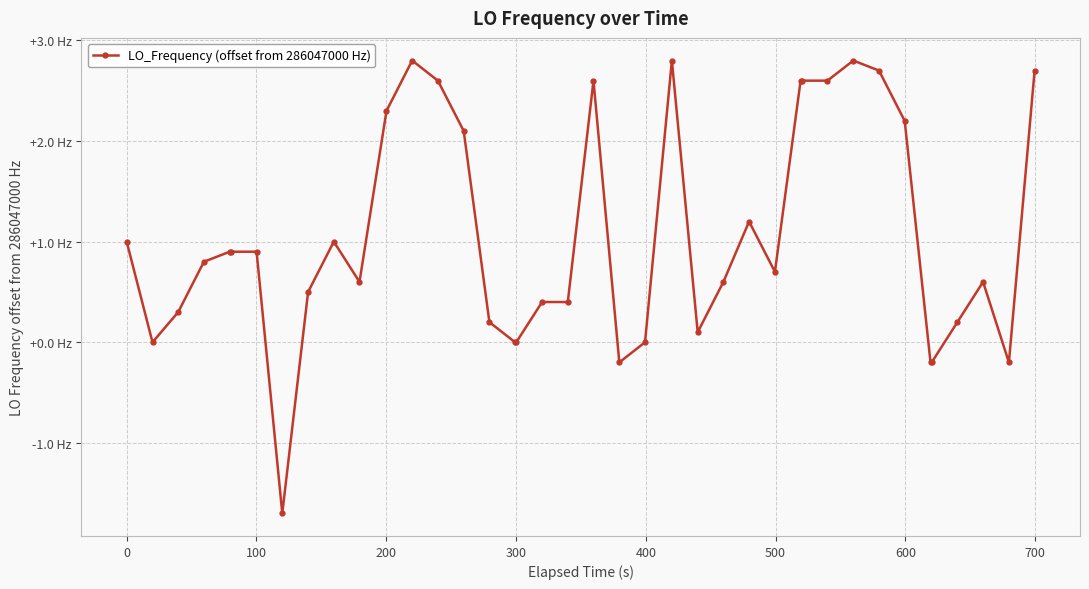

What is the minimum value shown in the chart?

-1.7